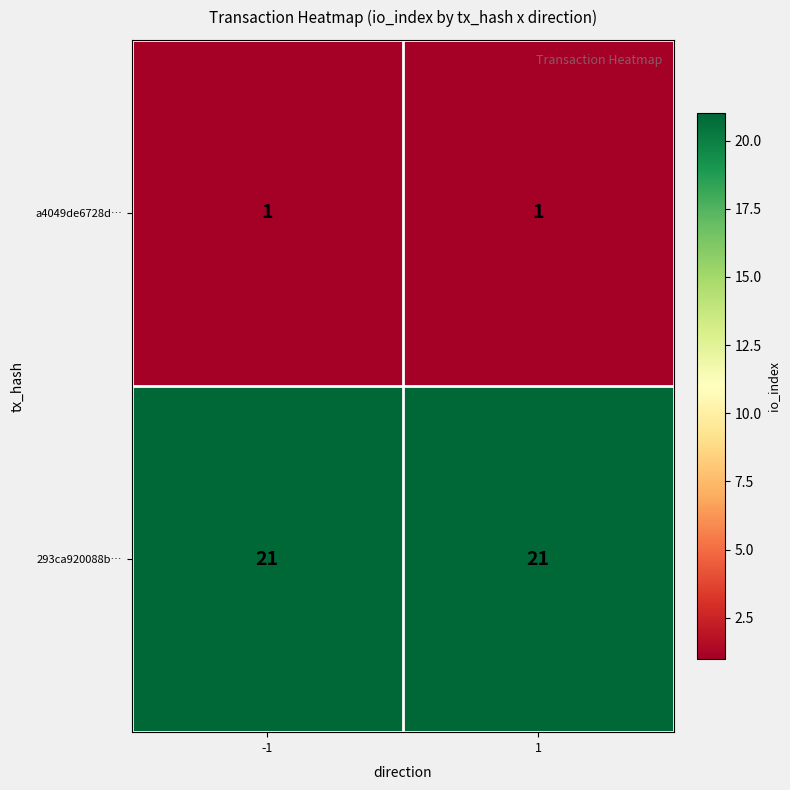

What is the smallest value displayed?

1